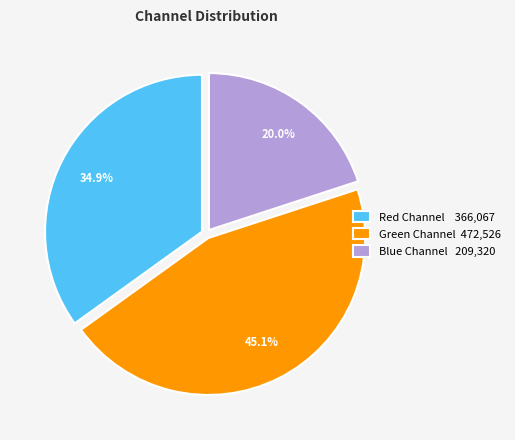

What is the largest slice in the pie chart?

Green Channel 472,526